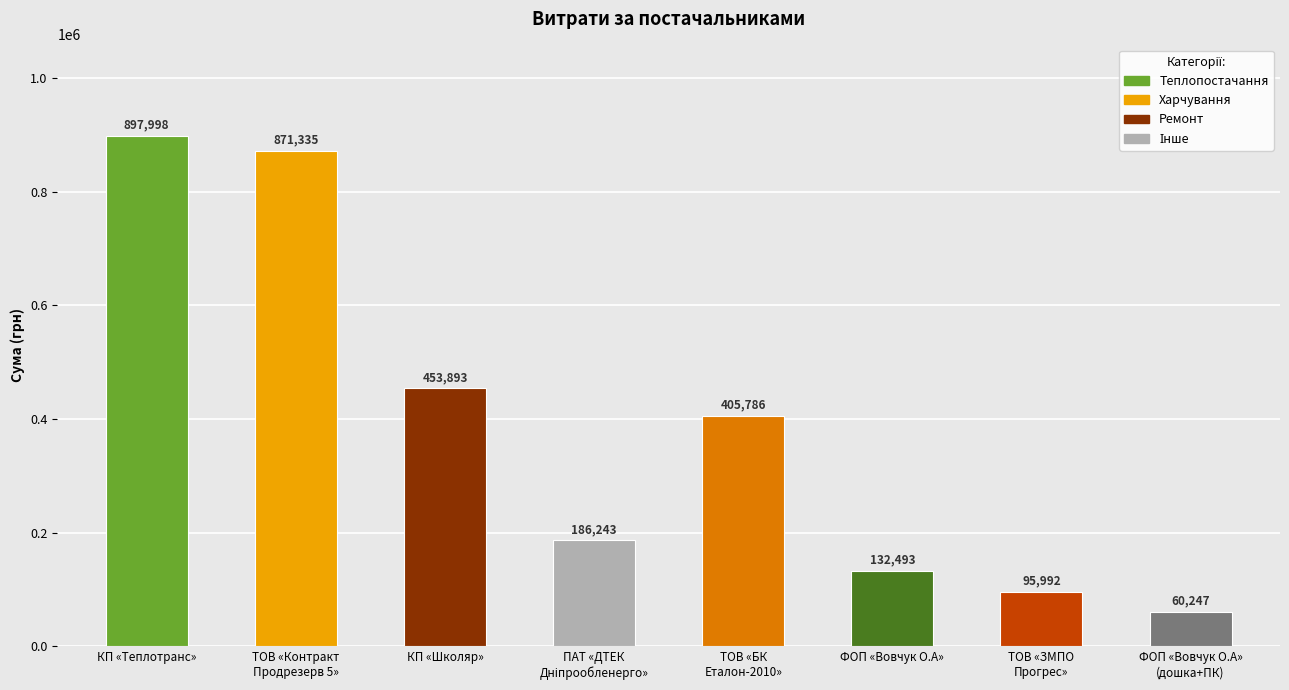

Between ТОВ «Контракт
Продрезерв 5» and ФОП «Вовчук О.А», which is larger?

ТОВ «Контракт
Продрезерв 5»